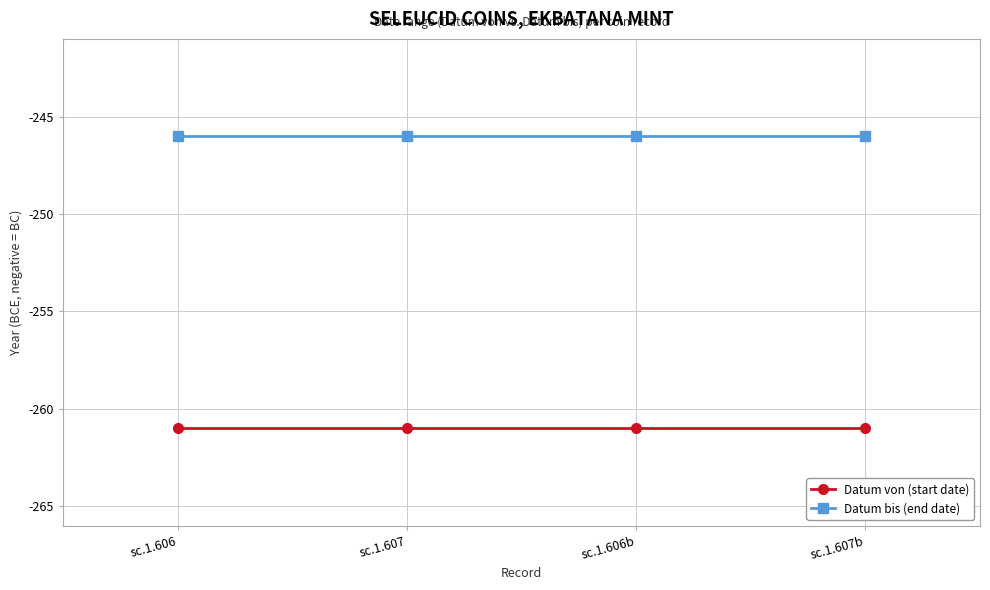

What position from the right is sc.1.607b?

1